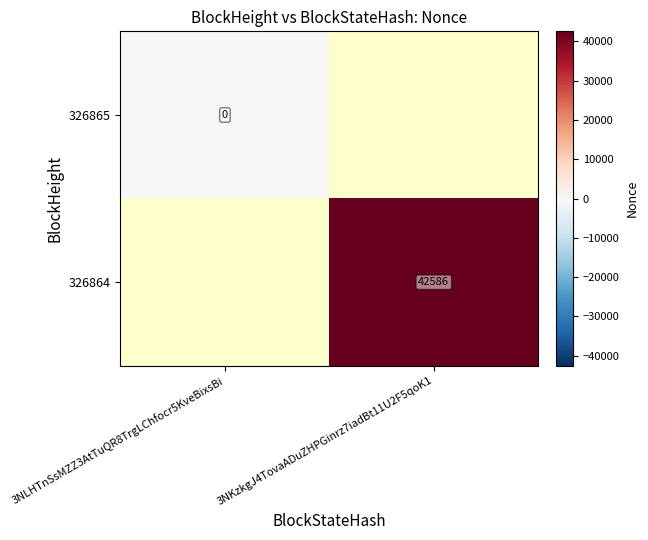

What is the maximum value shown in the chart?

42586.0